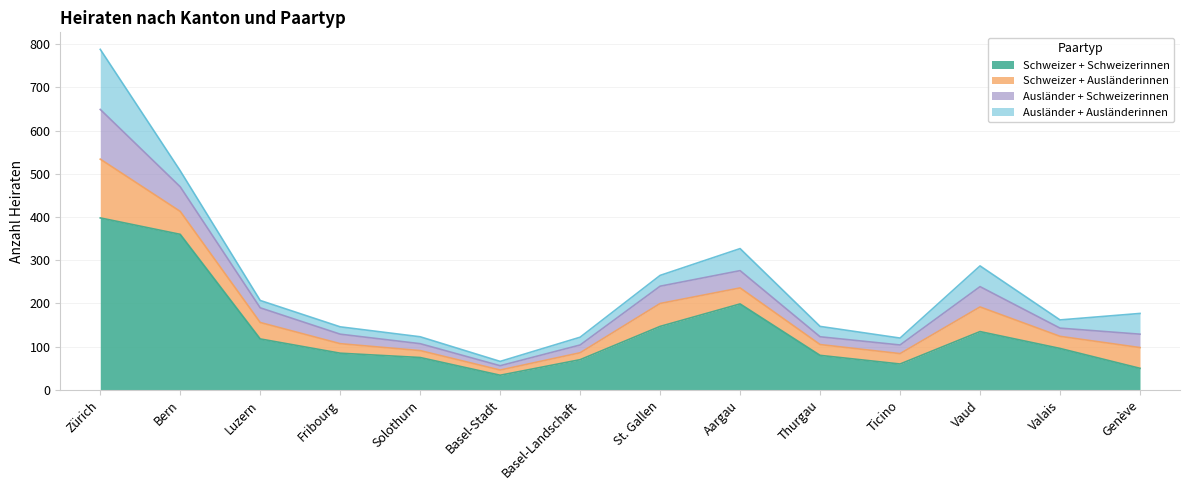

True or false: Schweizer + Schweizerinnen has a value of 360 at Bern.

True